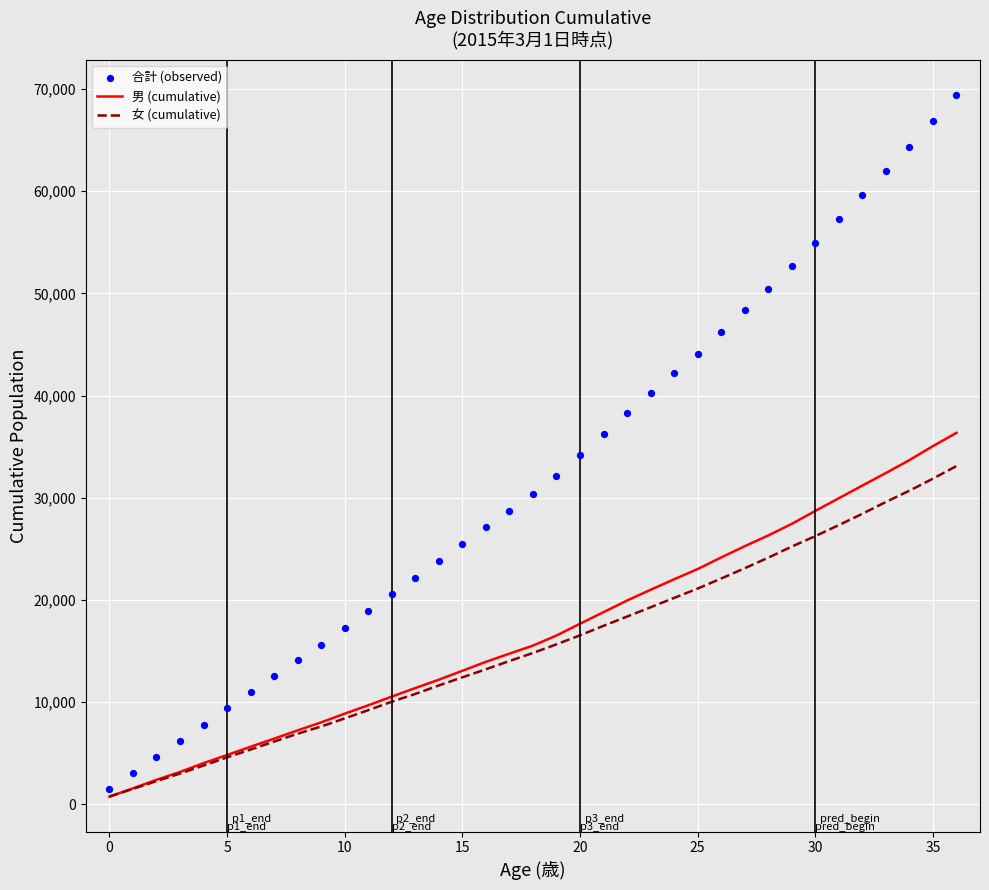

What are all the series names shown in the legend?

男 (cumulative), 女 (cumulative), 合計 (observed)